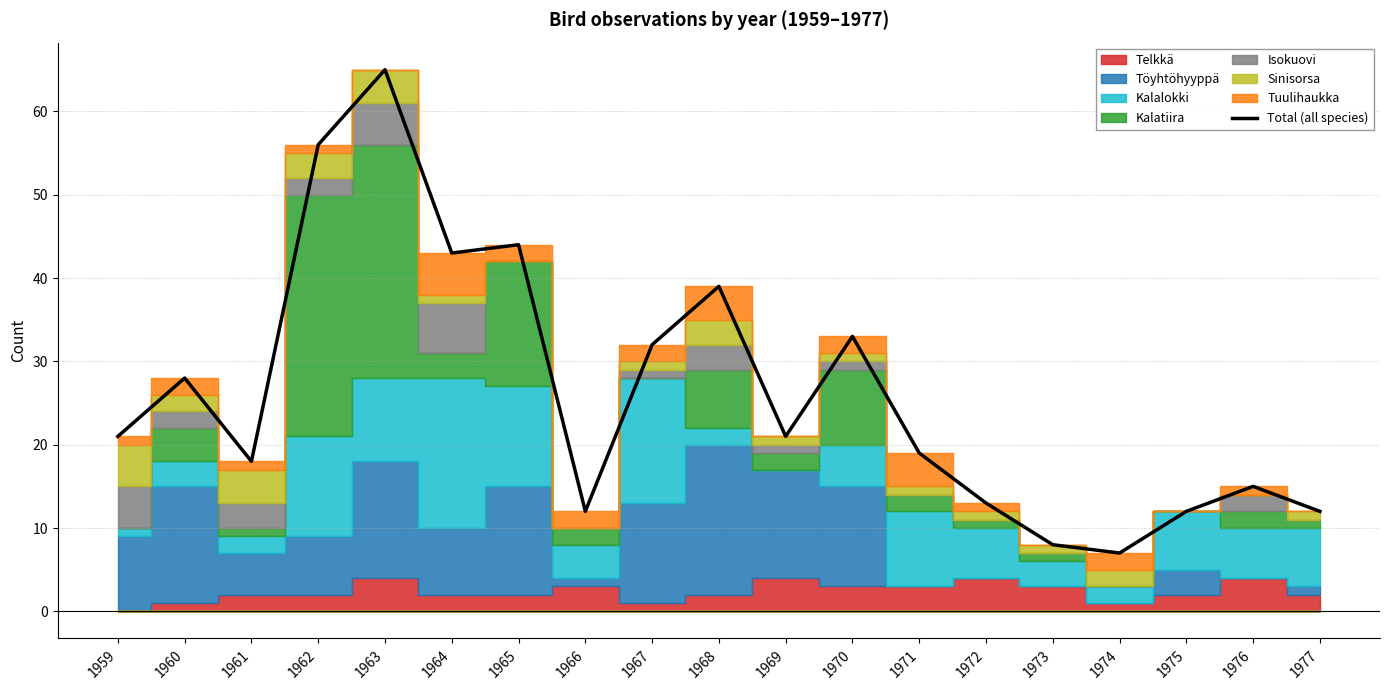

Which label corresponds to the largest value in the chart?

1963